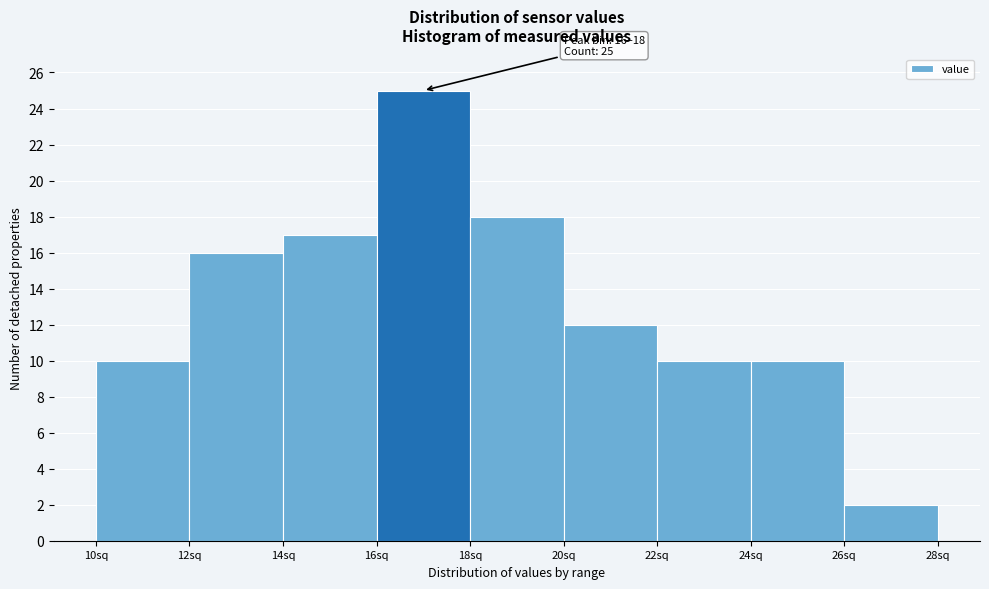

Over which range of the x-axis is the bar tallest?

16 to 18